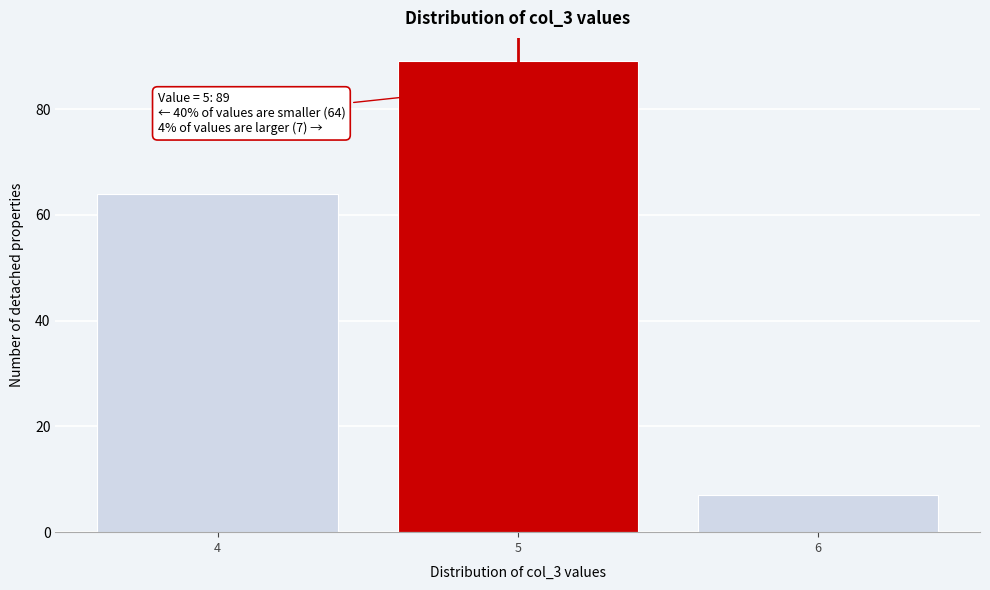

Reading right to left, extract all data points from this chart.

6=7	5=89	4=64